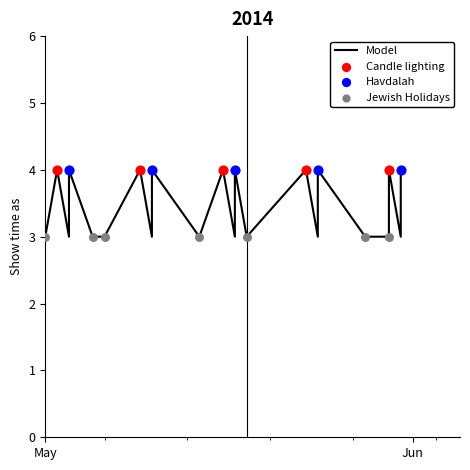

What is the ratio of the value at 30/5/2014 to the value at 31/5/2014?

1.3